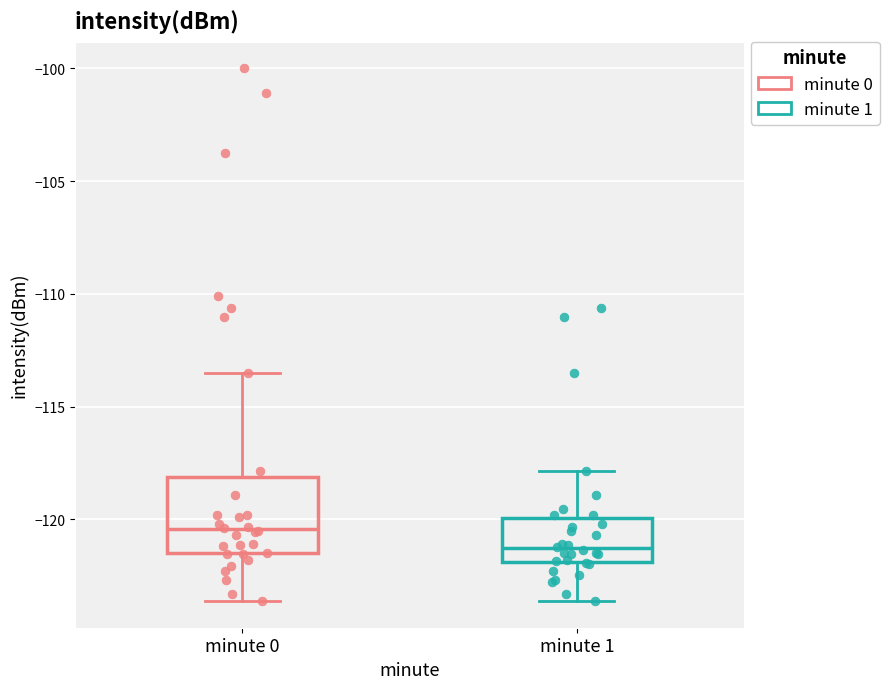

Reading left to right, read every box against the y-axis: the position of its median line, the range the box covers, and the ends of its whiskers. The values are not printed on the chart, so give them approximately, as read against the axis.

minute 0: median -120.5, box -121.5 to -118.0, whiskers -123.5 to -113.5
minute 1: median -121.5, box -122.0 to -120.0, whiskers -123.5 to -118.0